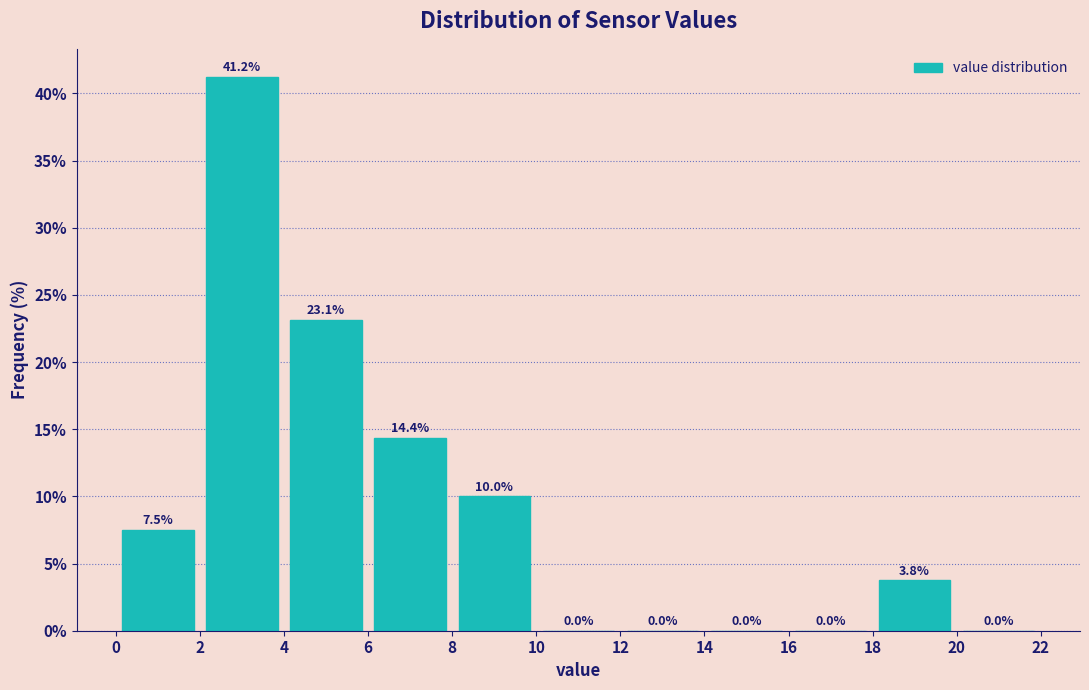

Reading left to right, list every bar in this chart as the range it spans on the x-axis followed by its height.

0 to 2: 7.5
2 to 4: 41.2
4 to 6: 23.1
6 to 8: 14.4
8 to 10: 10.0
10 to 12: 0.0
12 to 14: 0.0
14 to 16: 0.0
16 to 18: 0.0
18 to 20: 3.8
20 to 22: 0.0